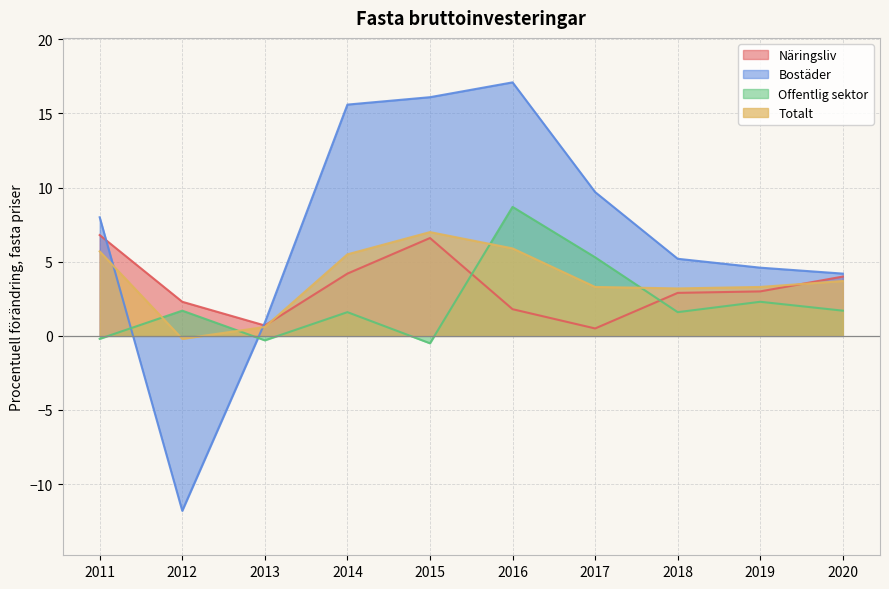

Which series has the widest spread of values?

Bostäder